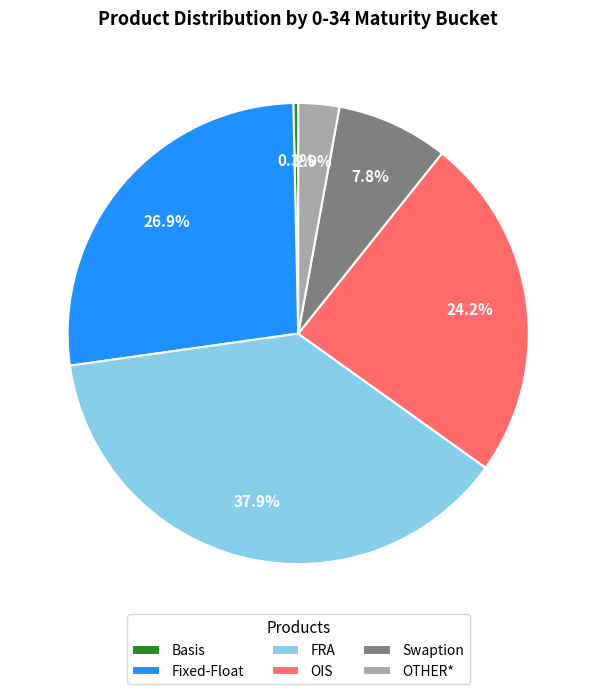

Is the sum of OTHER* and Basis greater than half?

No